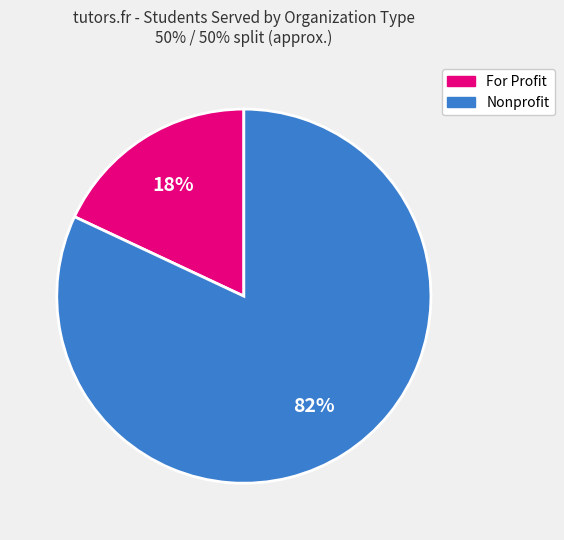

Is there any slice that represents more than half of the pie?

Yes